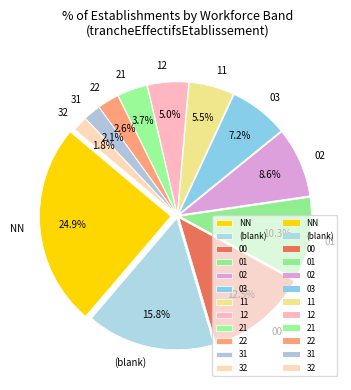

To the nearest percent, what is the difference between the 31 and 00 slice percentages?

10%